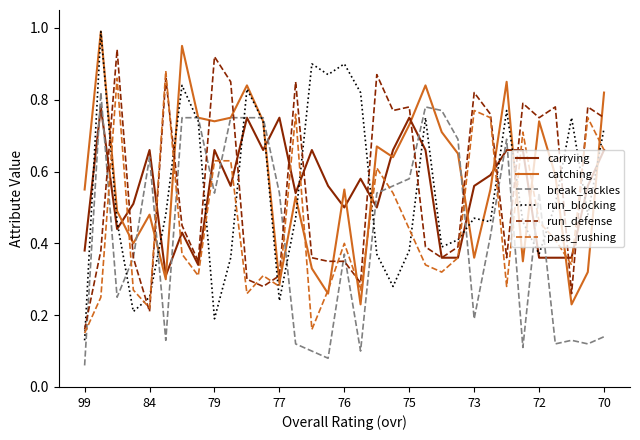

What is the maximum value shown in the chart?

1.0